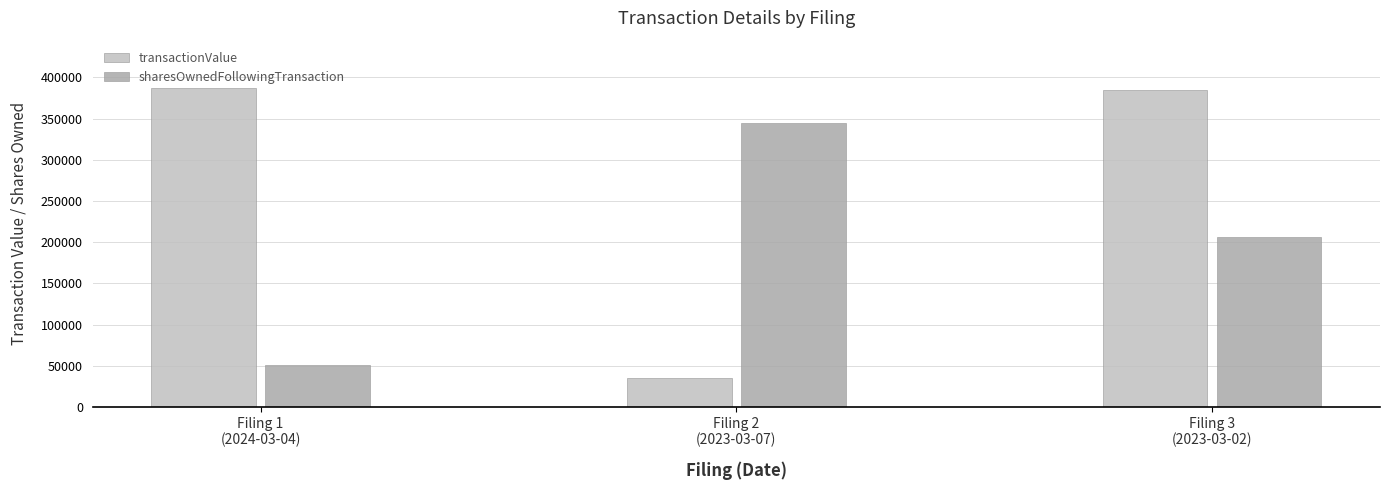

Are the bars grouped side by side (vs. stacked)?

Yes